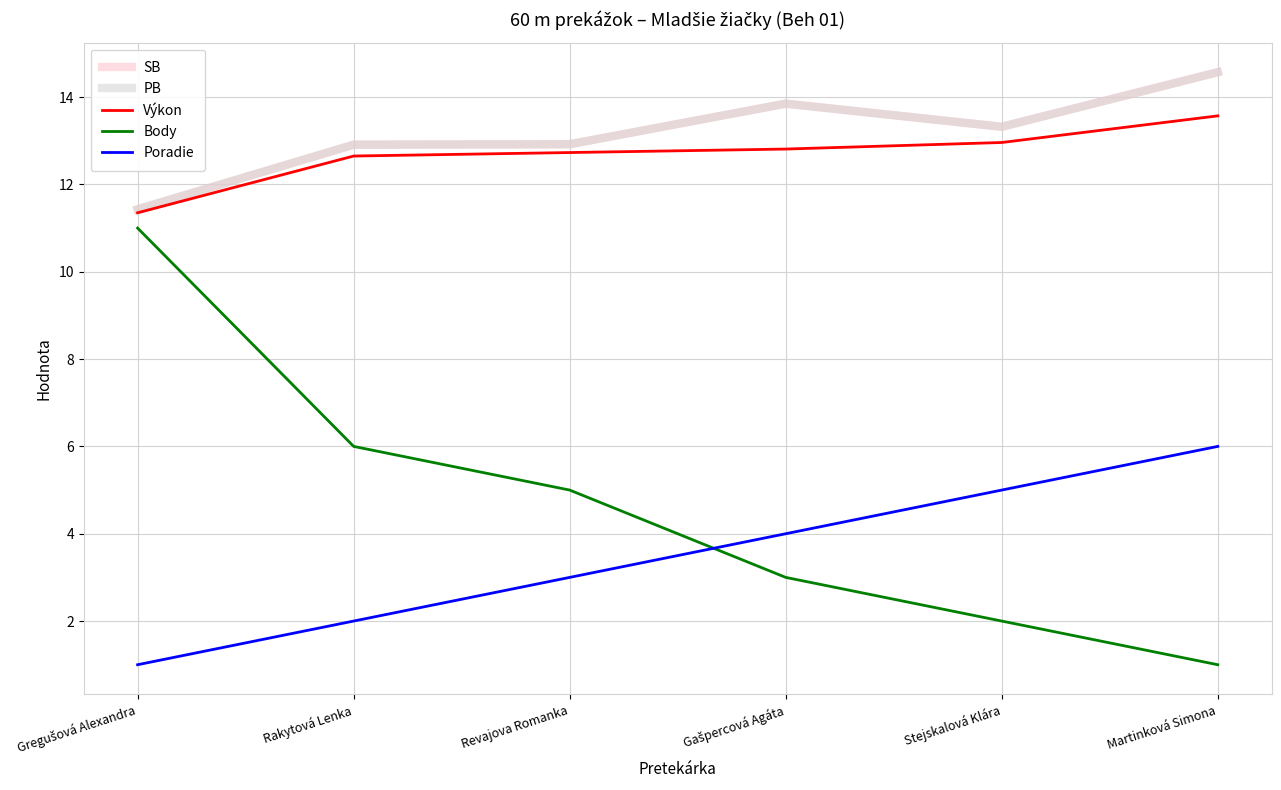

What is the minimum value shown in the chart?

1.0